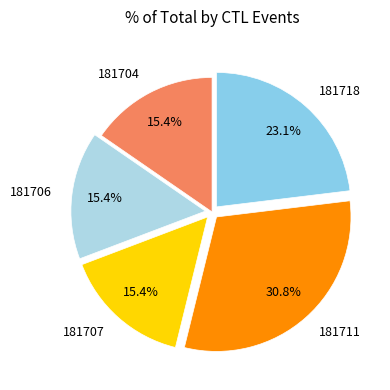

To the nearest percent, what is the combined percentage of 181718 and 181704?

38%